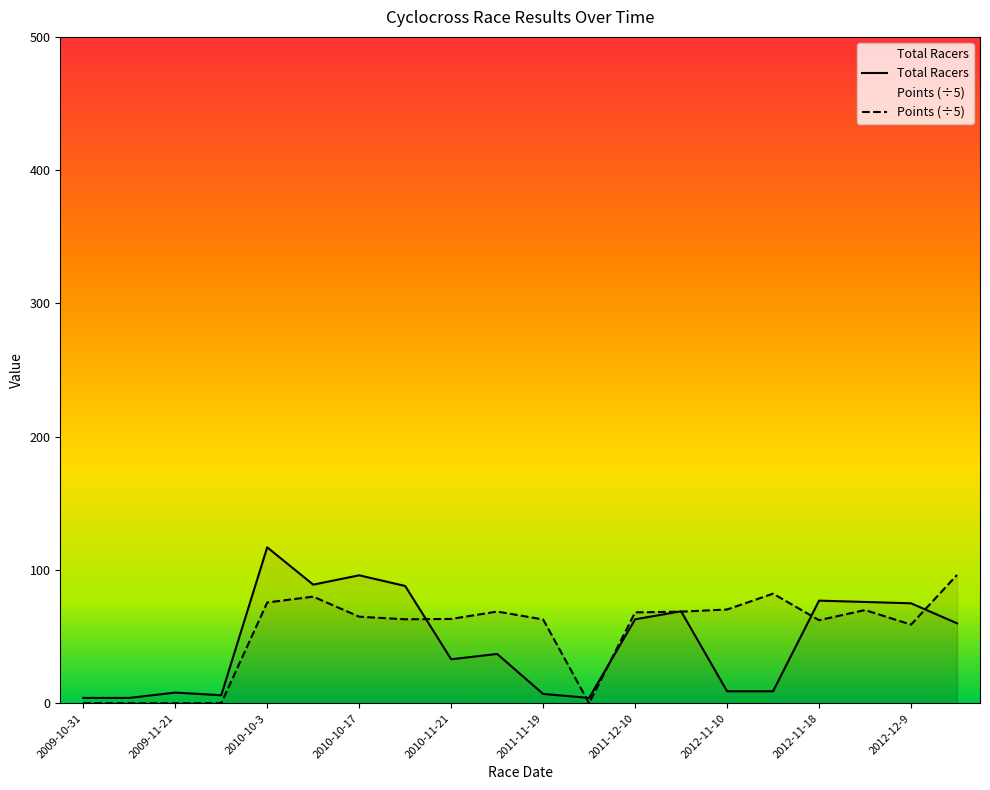

How many times do Points and Total Racers cross each other?

7